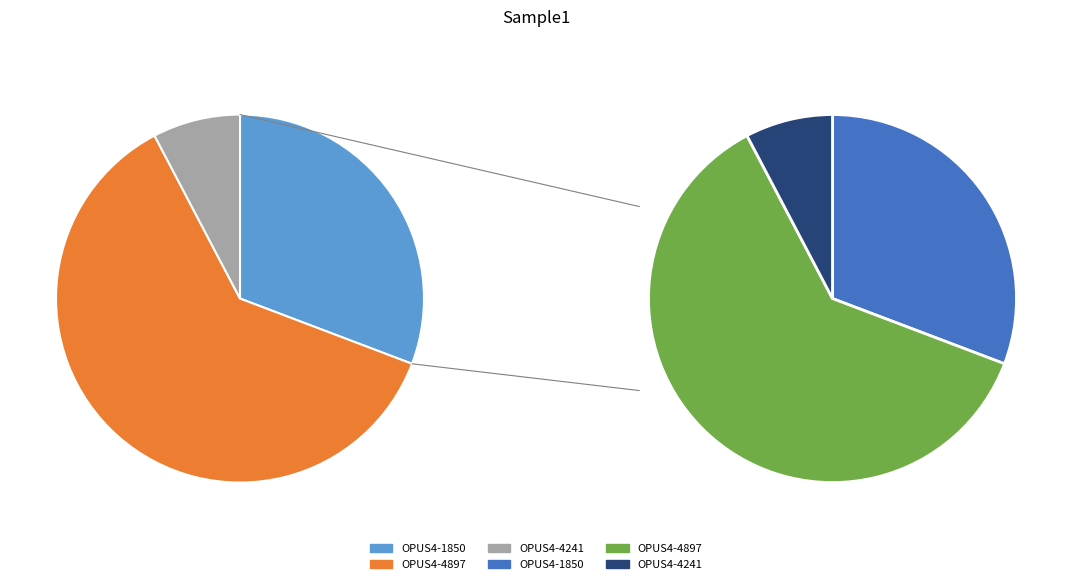

To the nearest percent, what is the difference between the largest and smallest slice percentages?

54%